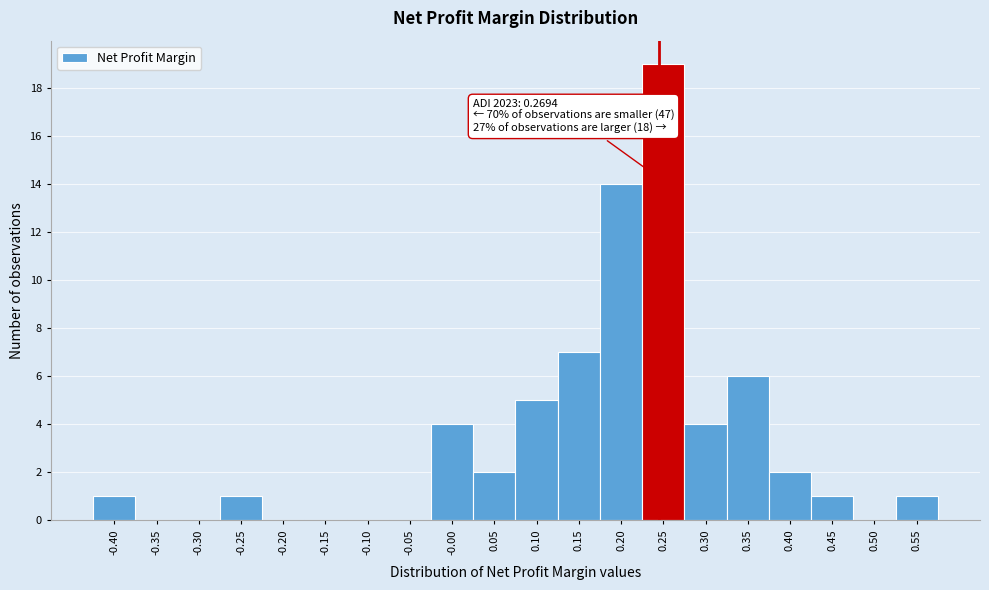

Reading left to right, extract all data points from this chart.

-0.40=1	-0.35=0	-0.30=0	-0.25=1	-0.20=0	-0.15=0	-0.10=0	-0.05=0	-0.00=4	0.05=2	0.10=5	0.15=7	0.20=14	0.25=19	0.30=4	0.35=6	0.40=2	0.45=1	0.50=0	0.55=1